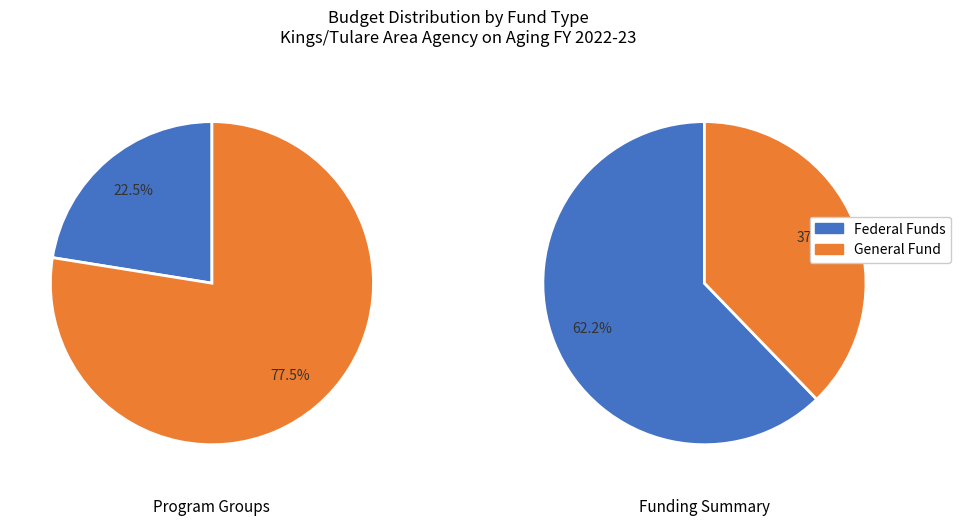

Is it true that Family Caregiver is 20% of the pie?

False